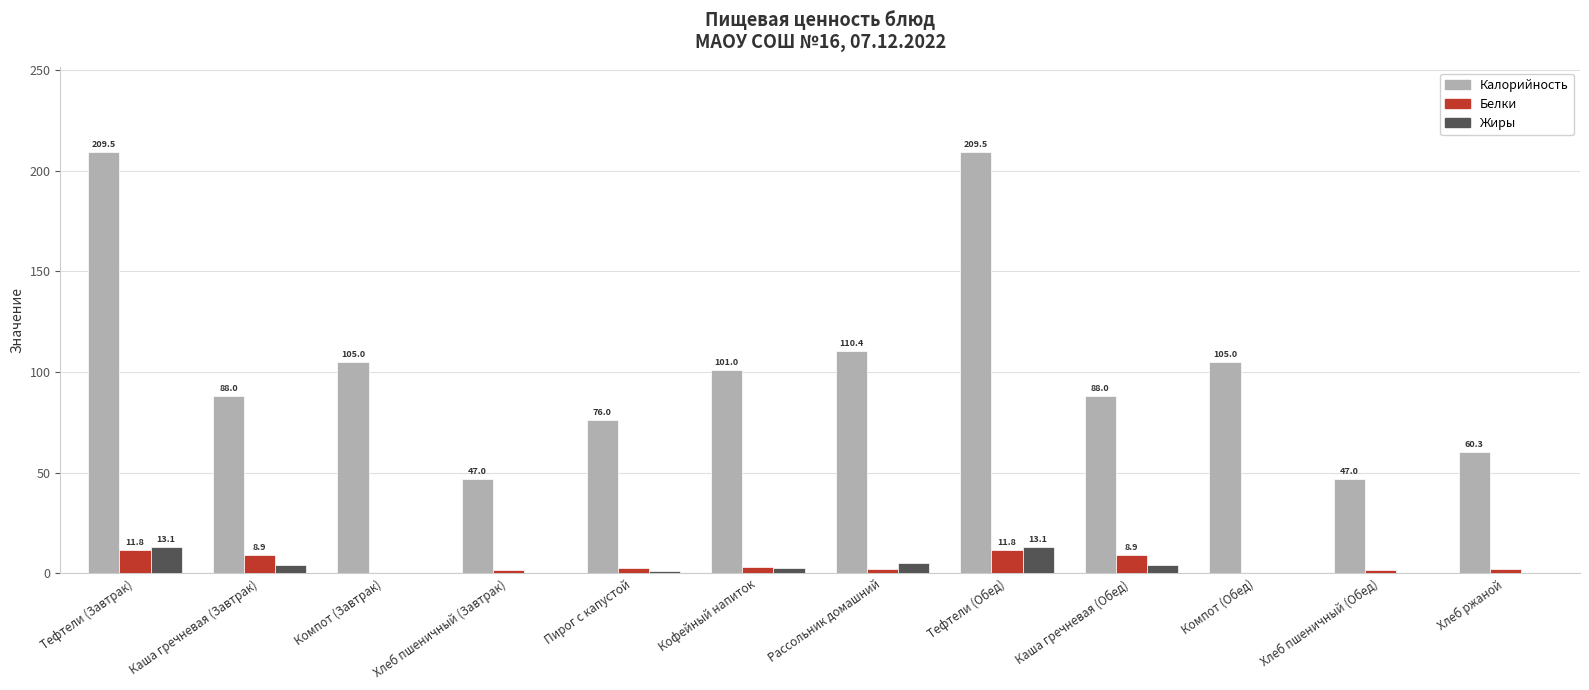

At which label is Жиры closest to 6?

Рассольник домашний